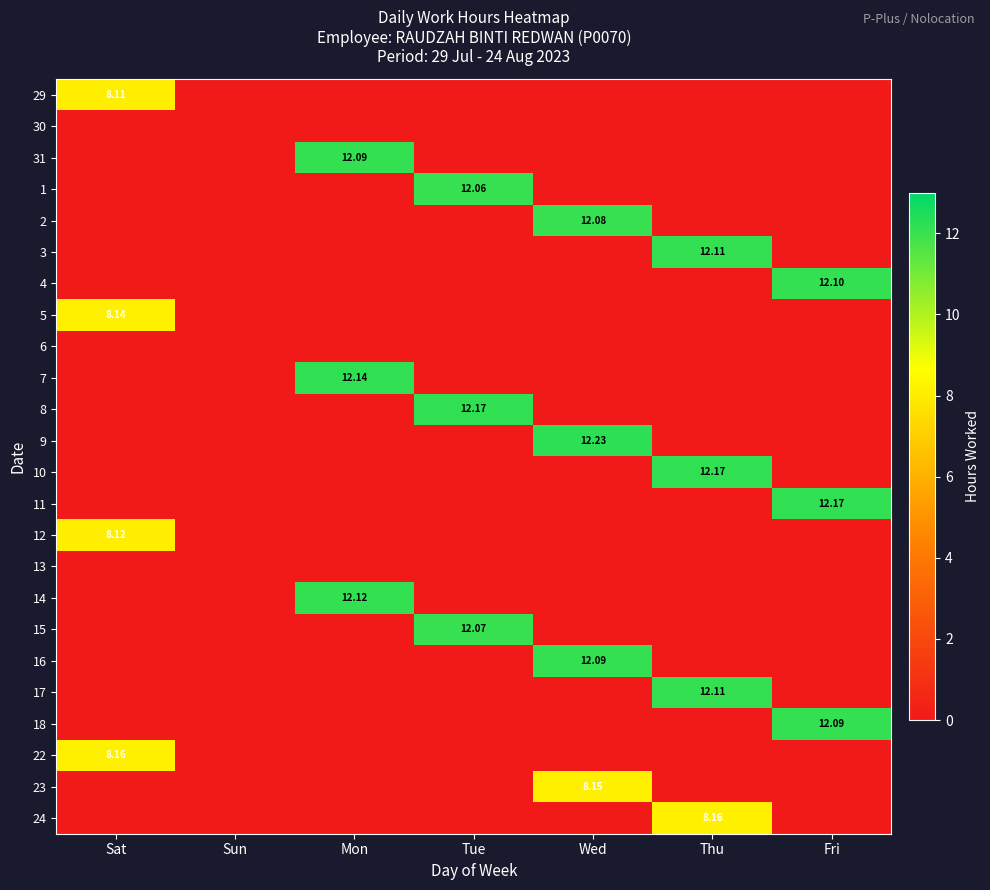

What is the total value across all series at Sat?

32.5